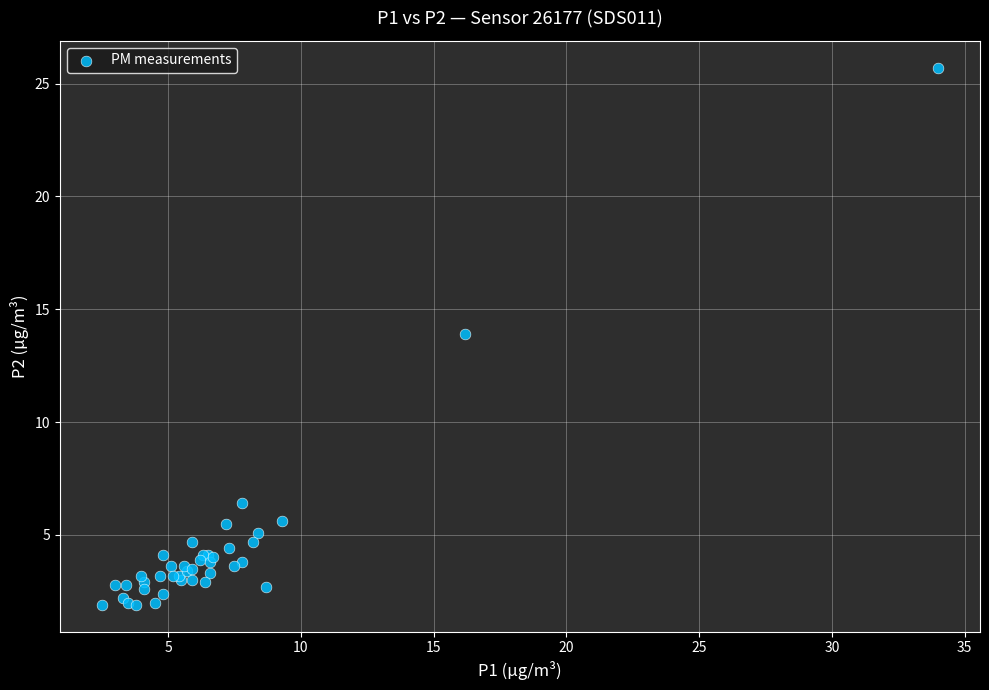

What Y value in the scatter plot is closest to 13?

13.9